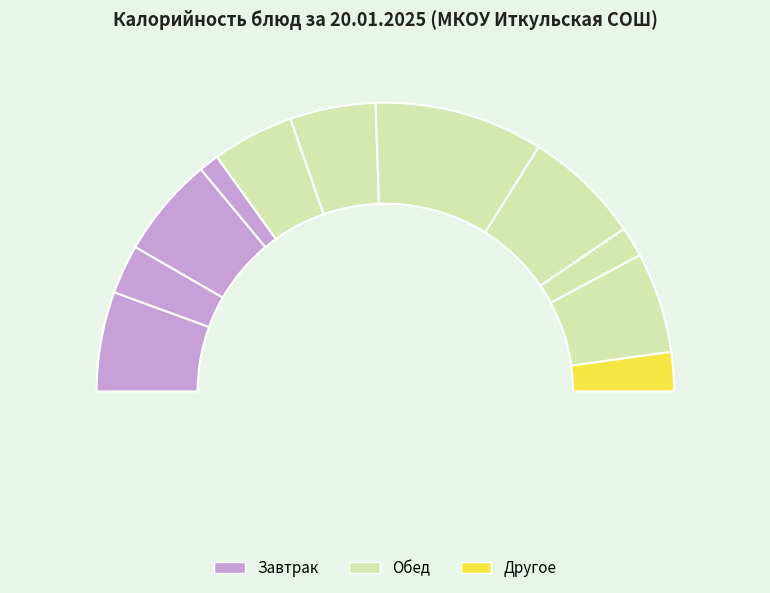

True or false: Завтрак (хлеб) accounts for 20% of the total.

False